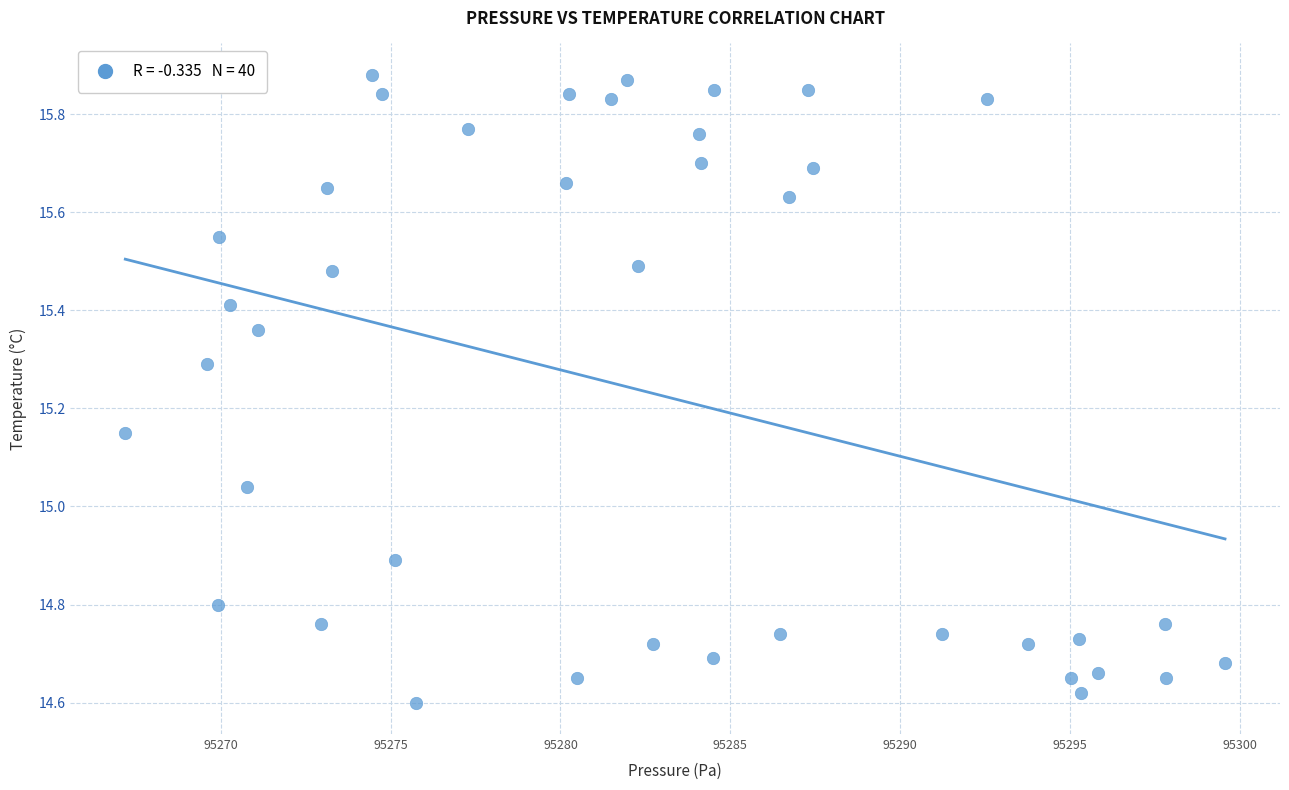

What is the range of Y values (max minus min)?

1.3